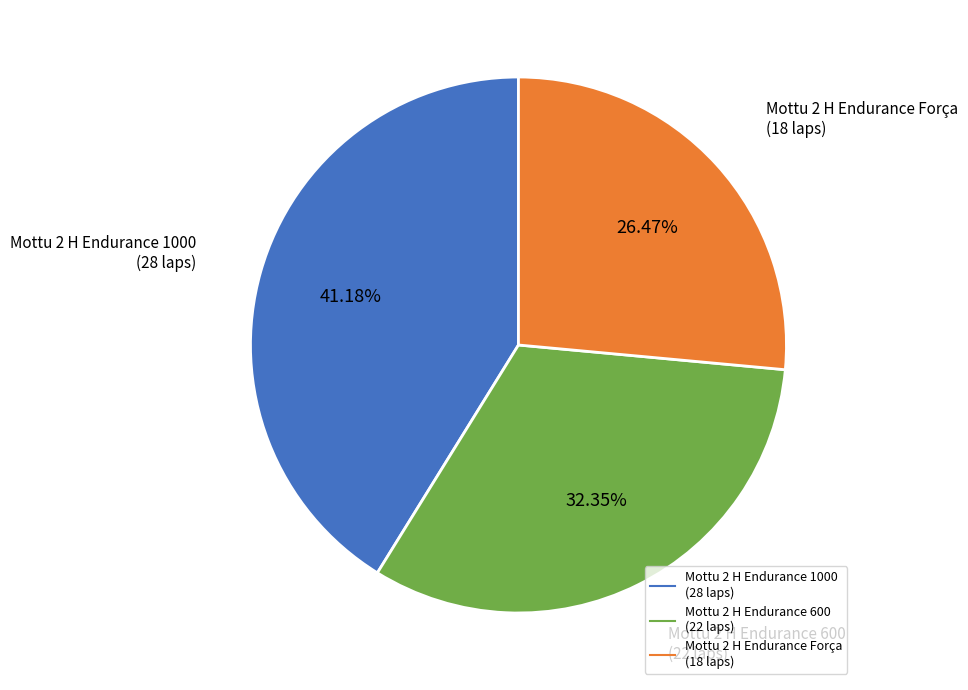

Does any single category account for the majority?

No